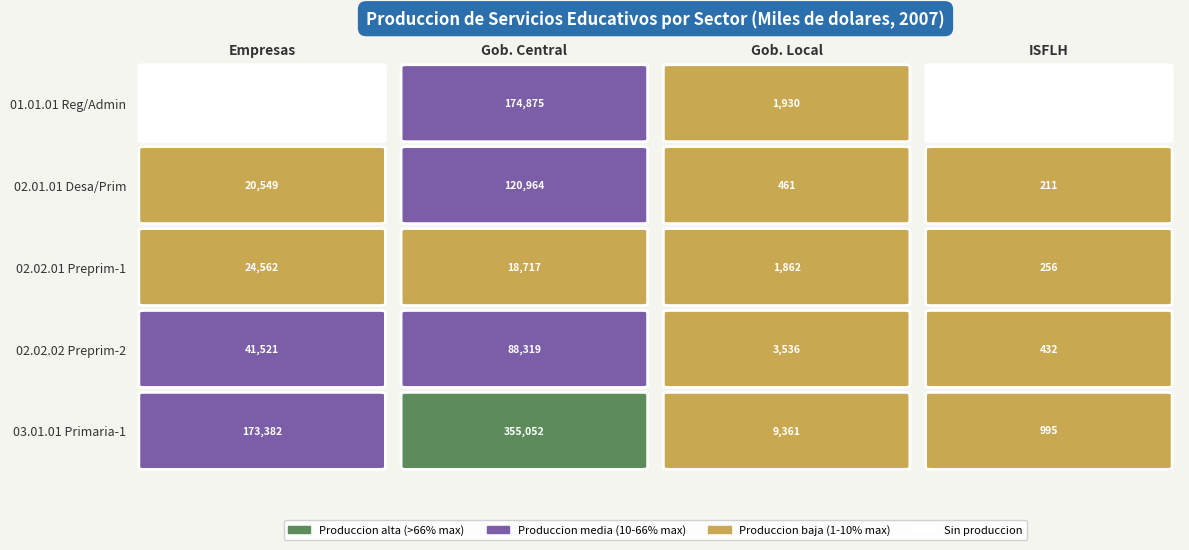

Is it true that 02.01.01 equals 211 at 3?

True